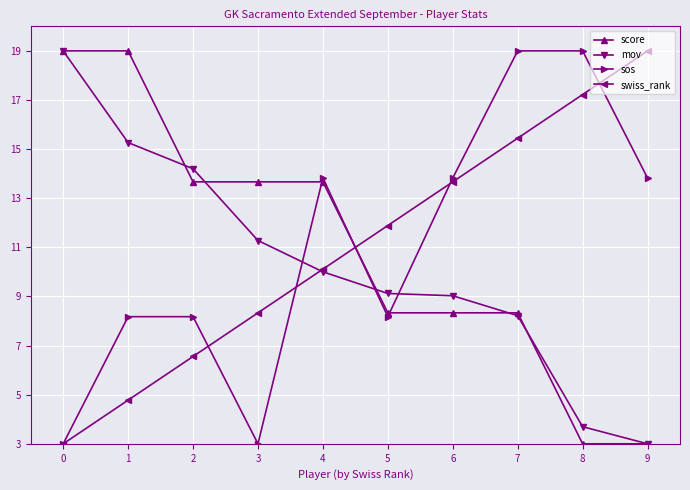

True or false: score and sos intersect in this chart.

True